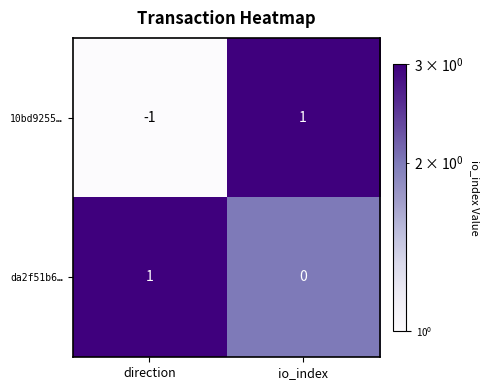

At which category does the chart reach its minimum across all series?

direction